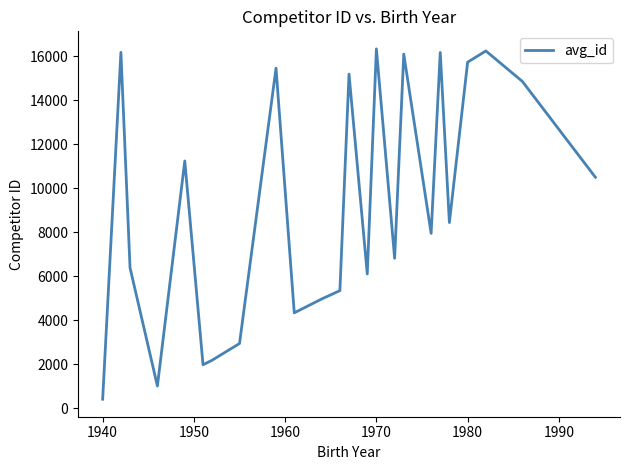

What is the maximum value shown in the chart?

16339.0